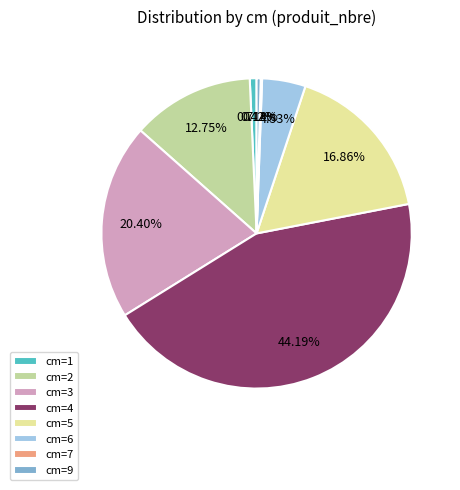

Combined, do cm=6 and cm=5 account for over 50%?

No